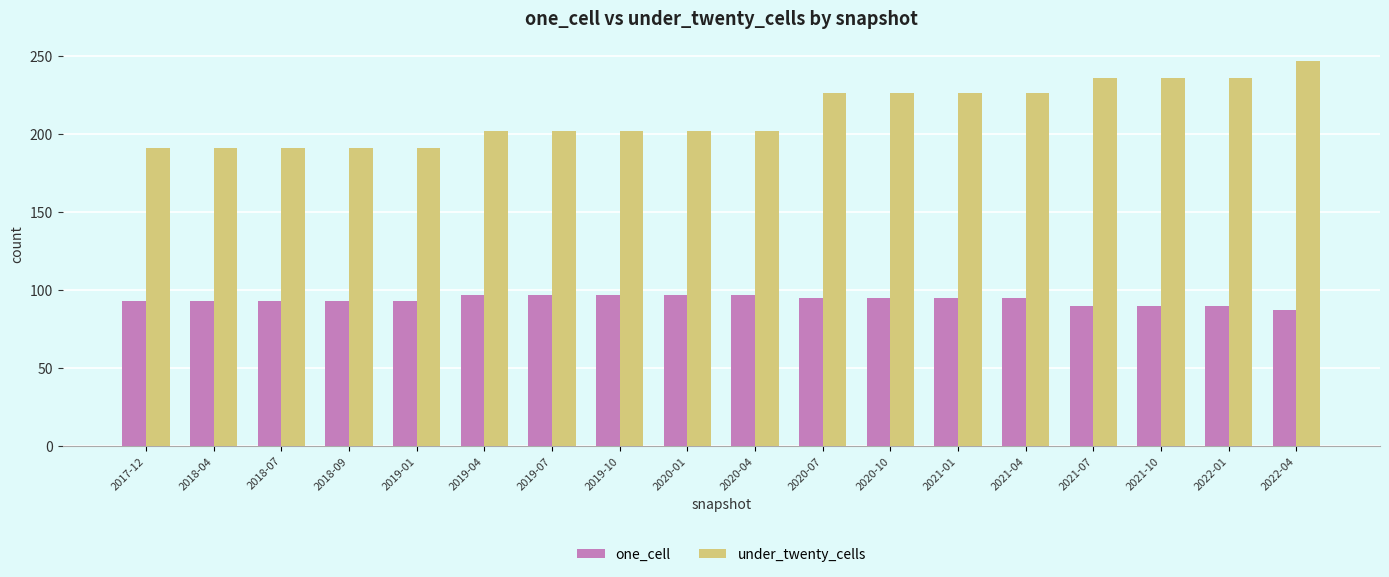

Reading left to right, list all the values displayed in this chart.

one_cell: 93	93	93	93	93	97	97	97	97	97	95	95	95	95	90	90	90	87
under_twenty_cells: 191	191	191	191	191	202	202	202	202	202	226	226	226	226	236	236	236	247